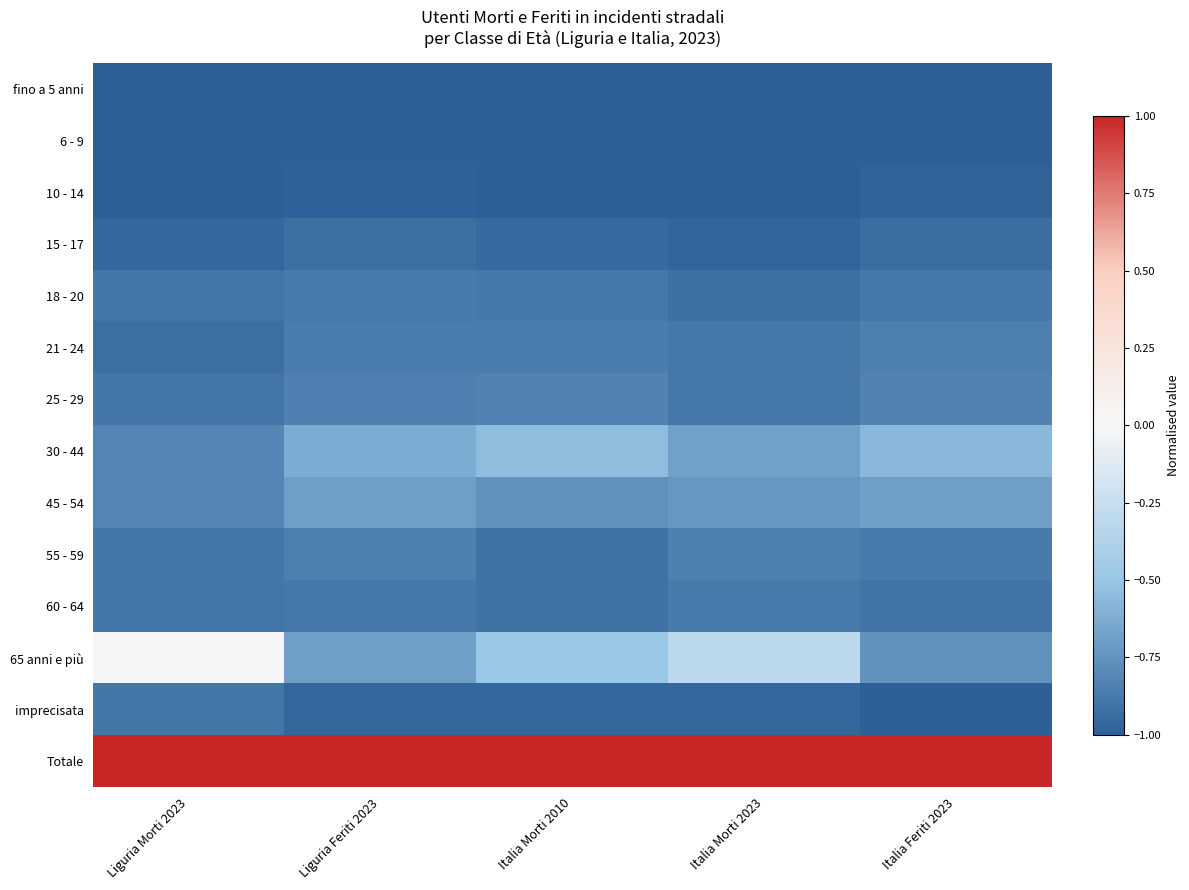

Reading left to right, transcribe all the data shown in this chart.

fino a 5 anni: Liguria Morti 2023=-1.0	Liguria Feriti 2023=-1.0	Italia Morti 2010=-1.0	Italia Morti 2023=-1.0	Italia Feriti 2023=-1.0
6 - 9: Liguria Morti 2023=-1.0	Liguria Feriti 2023=-1.0	Italia Morti 2010=-1.0	Italia Morti 2023=-1.0	Italia Feriti 2023=-1.0
10 - 14: Liguria Morti 2023=-1.0	Liguria Feriti 2023=-1.0	Italia Morti 2010=-1.0	Italia Morti 2023=-1.0	Italia Feriti 2023=-1.0
15 - 17: Liguria Morti 2023=-1.0	Liguria Feriti 2023=-0.9	Italia Morti 2010=-0.9	Italia Morti 2023=-1.0	Italia Feriti 2023=-0.9
18 - 20: Liguria Morti 2023=-0.9	Liguria Feriti 2023=-0.9	Italia Morti 2010=-0.9	Italia Morti 2023=-0.9	Italia Feriti 2023=-0.9
21 - 24: Liguria Morti 2023=-0.9	Liguria Feriti 2023=-0.9	Italia Morti 2010=-0.9	Italia Morti 2023=-0.9	Italia Feriti 2023=-0.8
25 - 29: Liguria Morti 2023=-0.9	Liguria Feriti 2023=-0.8	Italia Morti 2010=-0.8	Italia Morti 2023=-0.9	Italia Feriti 2023=-0.8
30 - 44: Liguria Morti 2023=-0.8	Liguria Feriti 2023=-0.6	Italia Morti 2010=-0.5	Italia Morti 2023=-0.7	Italia Feriti 2023=-0.6
45 - 54: Liguria Morti 2023=-0.8	Liguria Feriti 2023=-0.7	Italia Morti 2010=-0.8	Italia Morti 2023=-0.7	Italia Feriti 2023=-0.7
55 - 59: Liguria Morti 2023=-0.9	Liguria Feriti 2023=-0.8	Italia Morti 2010=-0.9	Italia Morti 2023=-0.8	Italia Feriti 2023=-0.9
60 - 64: Liguria Morti 2023=-0.9	Liguria Feriti 2023=-0.9	Italia Morti 2010=-0.9	Italia Morti 2023=-0.9	Italia Feriti 2023=-0.9
65 anni e più: Liguria Morti 2023=-0.0	Liguria Feriti 2023=-0.7	Italia Morti 2010=-0.5	Italia Morti 2023=-0.3	Italia Feriti 2023=-0.8
imprecisata: Liguria Morti 2023=-0.9	Liguria Feriti 2023=-1.0	Italia Morti 2010=-1.0	Italia Morti 2023=-1.0	Italia Feriti 2023=-1.0
Totale: Liguria Morti 2023=1.0	Liguria Feriti 2023=1.0	Italia Morti 2010=1.0	Italia Morti 2023=1.0	Italia Feriti 2023=1.0